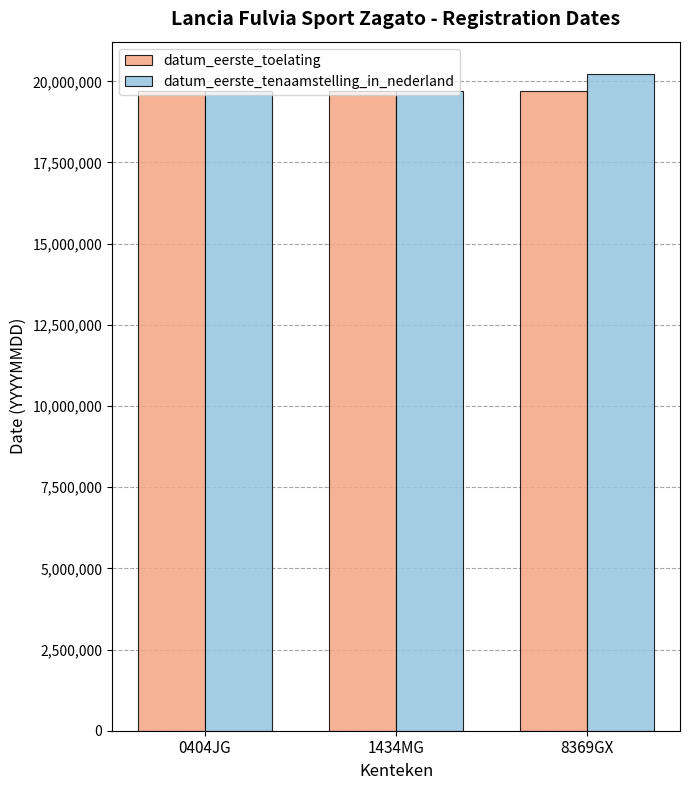

Which series has the widest spread of values?

datum_eerste_tenaamstelling_in_nederland